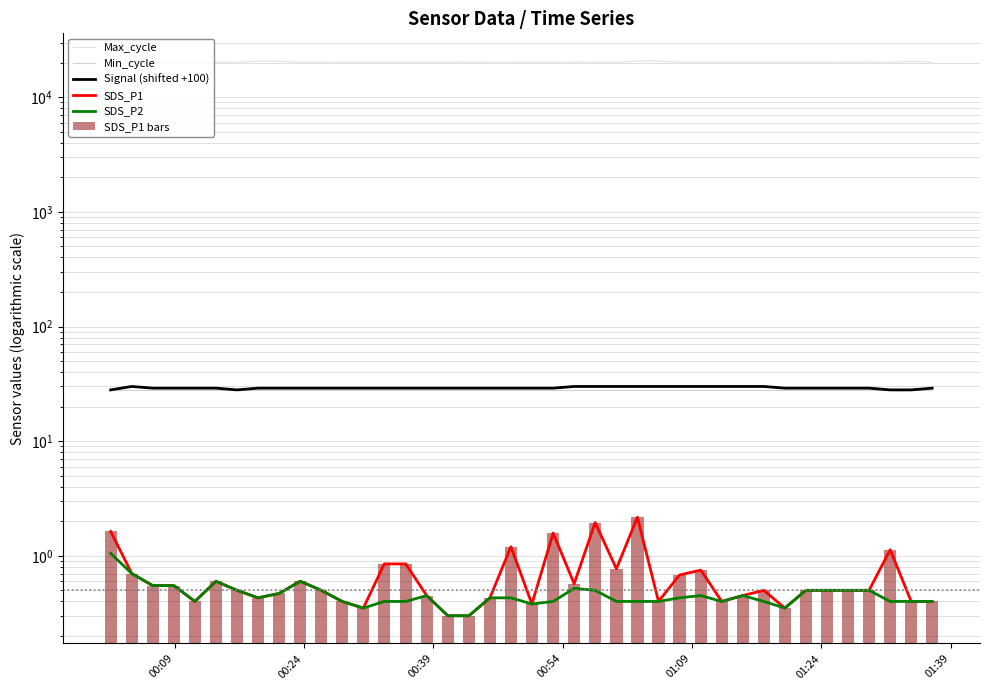

The Signal (shifted +100) series shows 49.8 at 01:39. True or false?

False